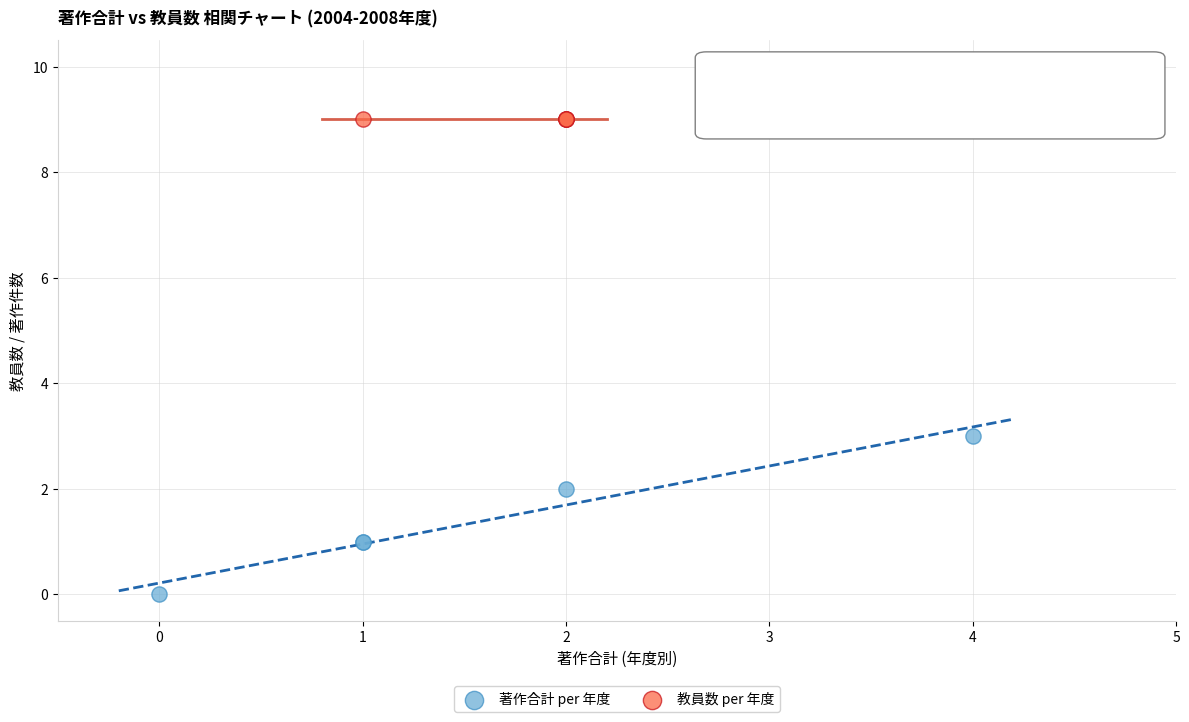

Which series reaches the maximum Y coordinate?

教員数 per 年度